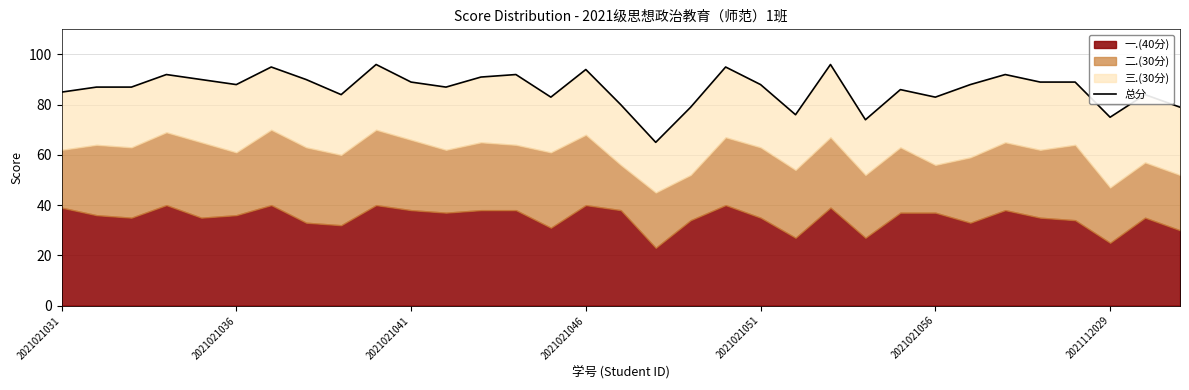

The value at 2021021041 is 89. True or false?

True